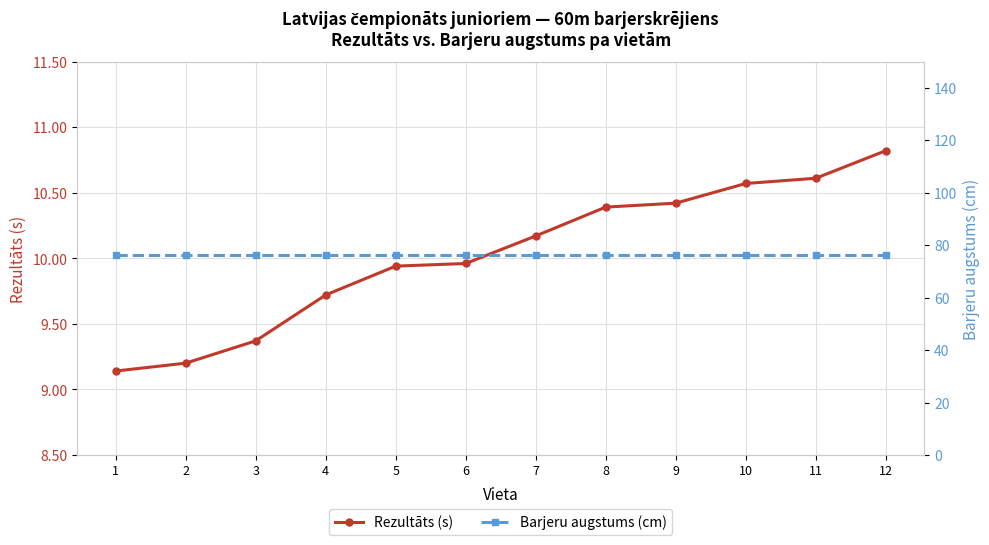

What is the total value across all series at 7?

86.4